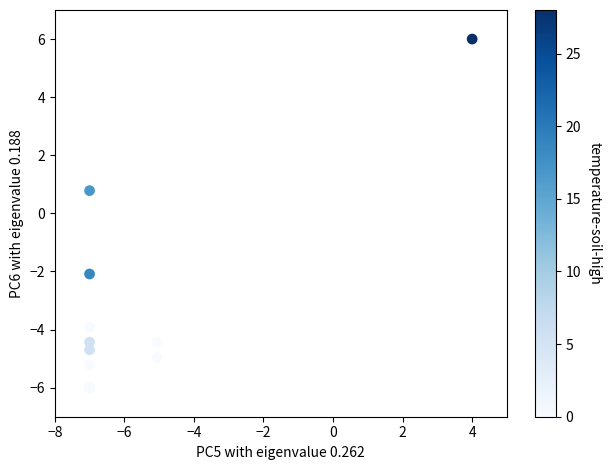

What Y value in the scatter plot is closest to 0?

0.8